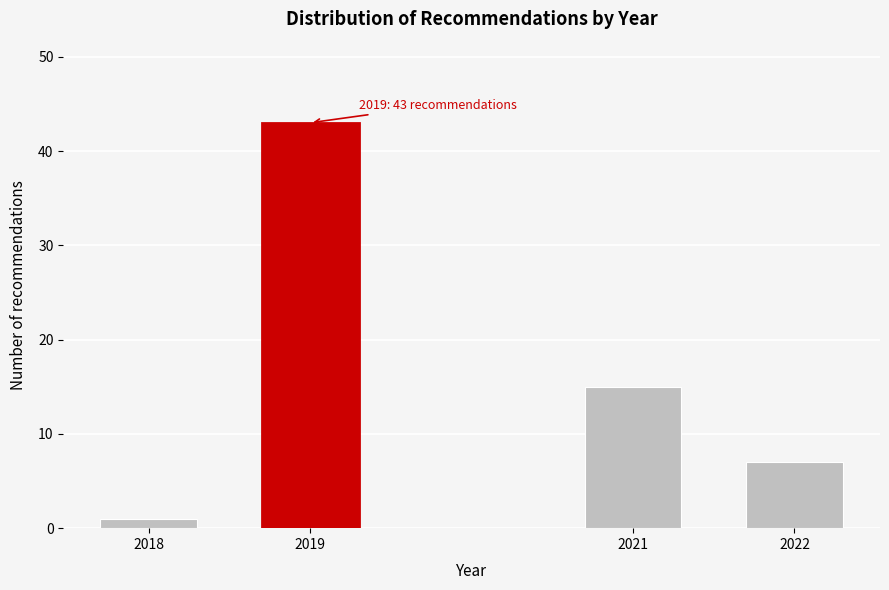

Reading right to left, list all the values displayed in this chart.

2022=7	2021=15	2019=43	2018=1